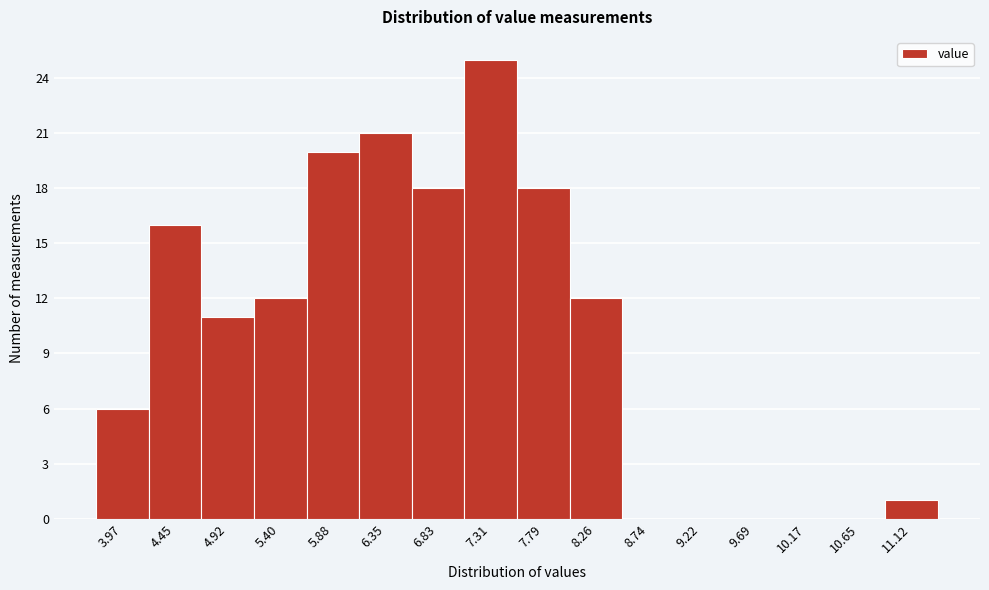

Reading left to right, list all the values displayed in this chart.

3.97=6	4.45=16	4.92=11	5.40=12	5.88=20	6.35=21	6.83=18	7.31=25	7.79=18	8.26=12	8.74=0	9.22=0	9.69=0	10.17=0	10.65=0	11.12=1